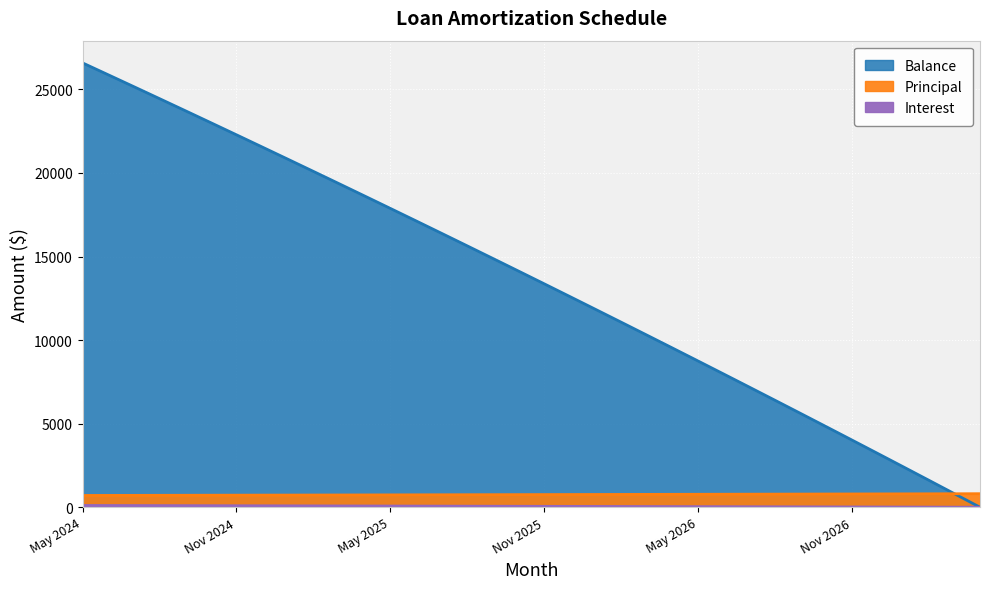

Which series has the largest total across all categories?

Balance